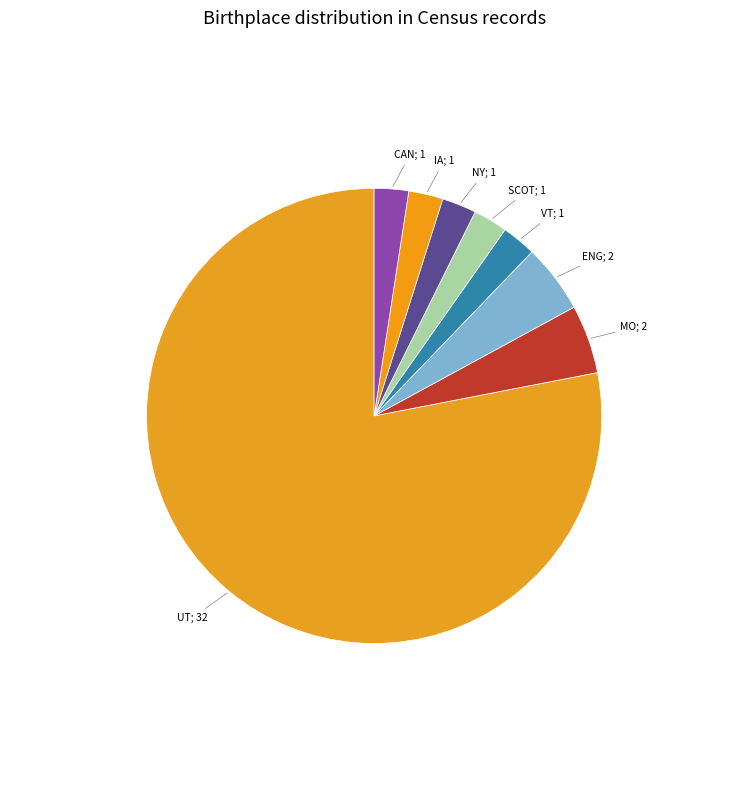

How many slices are in this pie chart?

8